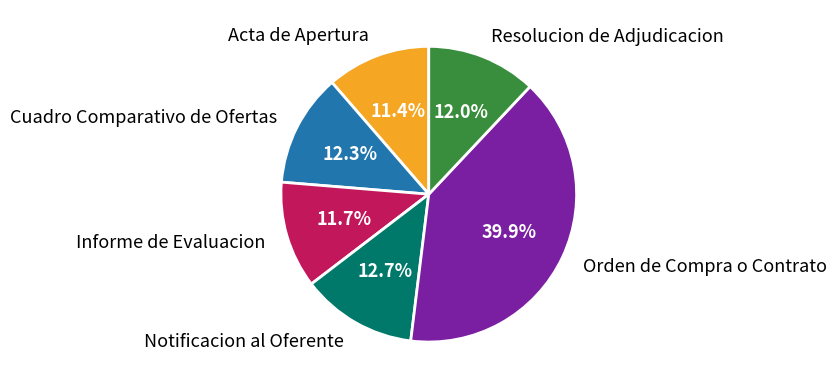

To the nearest percent, what percentage of the pie is Acta de Apertura?

11%